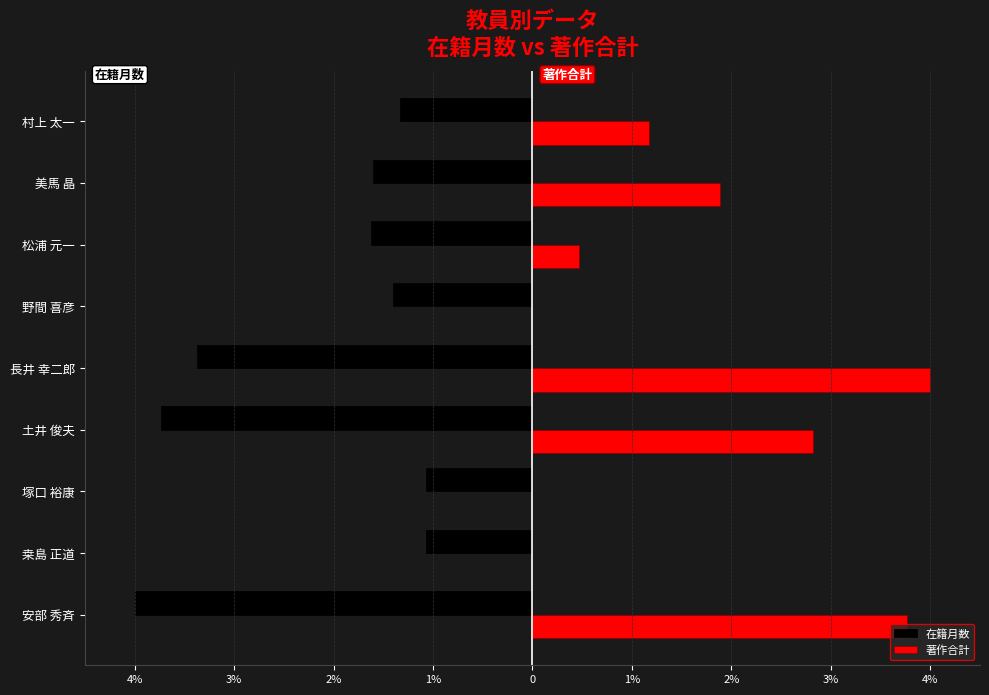

What are all the series names shown in the legend?

在籍月数, 著作合計